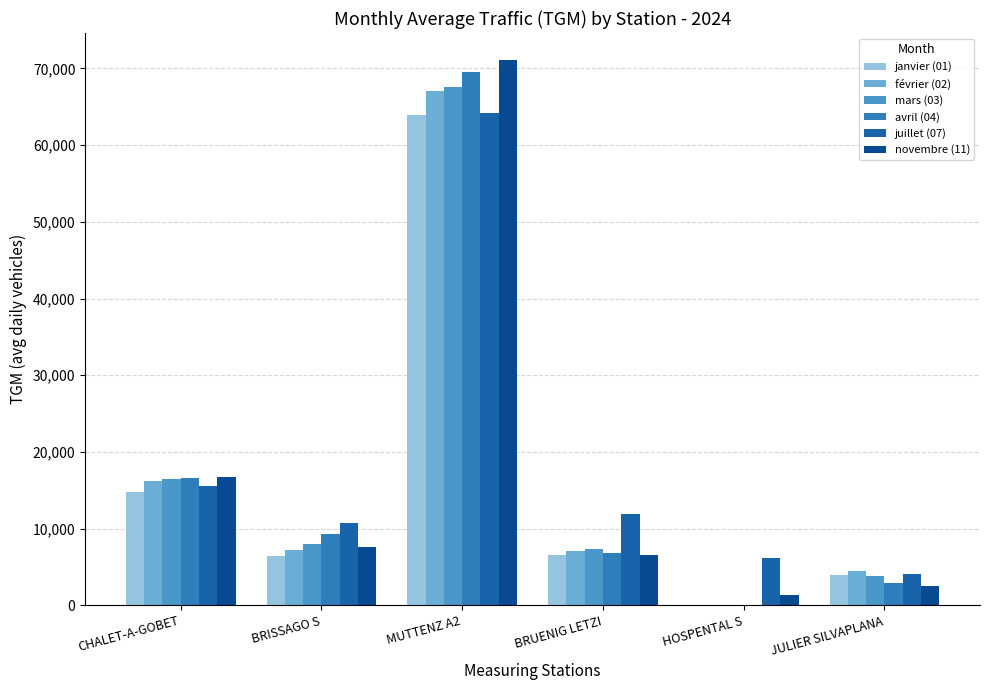

What is the total value across all series at MUTTENZ A2?

403404.1